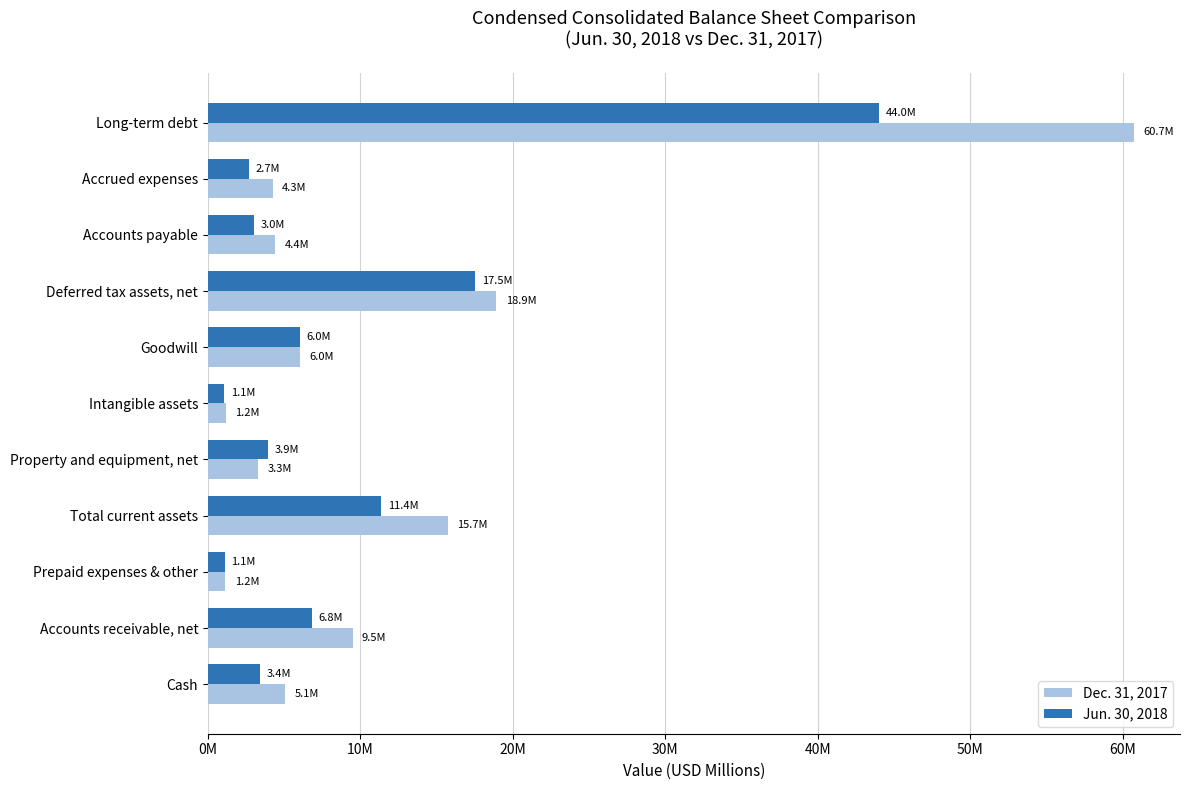

What are all the series names shown in the legend?

Dec. 31, 2017, Jun. 30, 2018